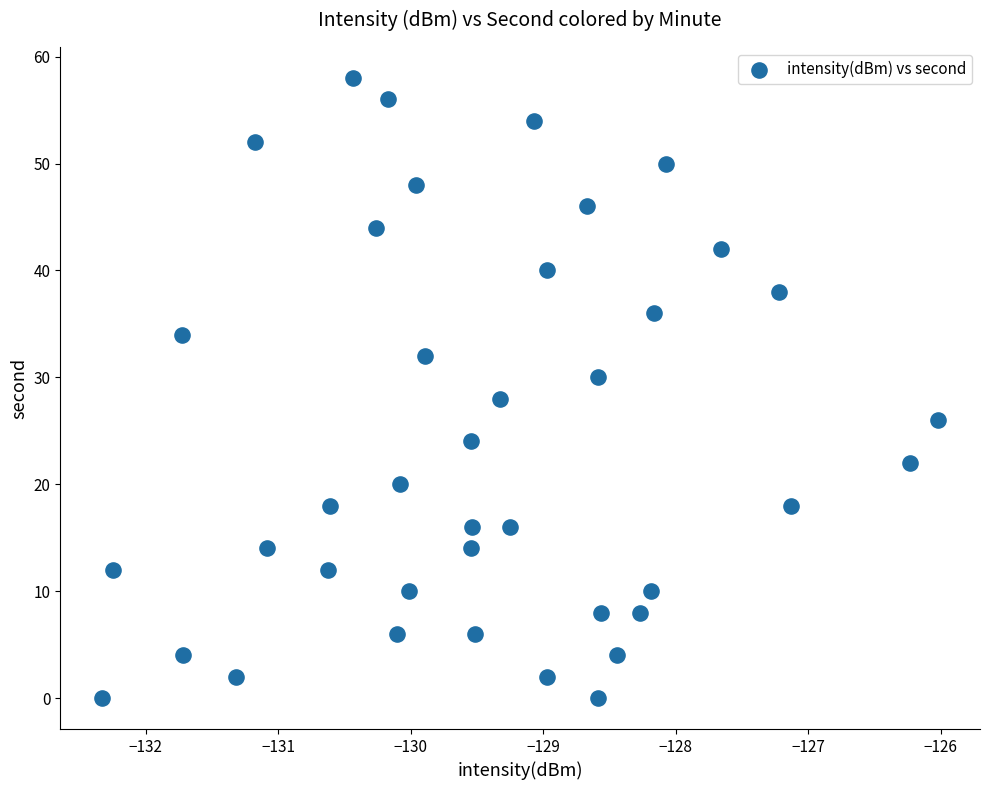

What is the range of Y values (max minus min)?

58